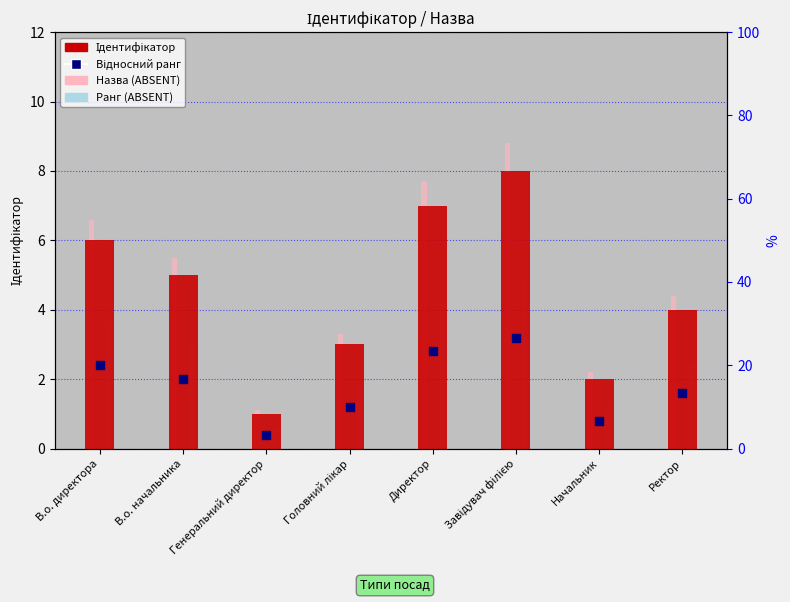

Which series has the largest Y range (max minus min)?

Назва (ABSENT)